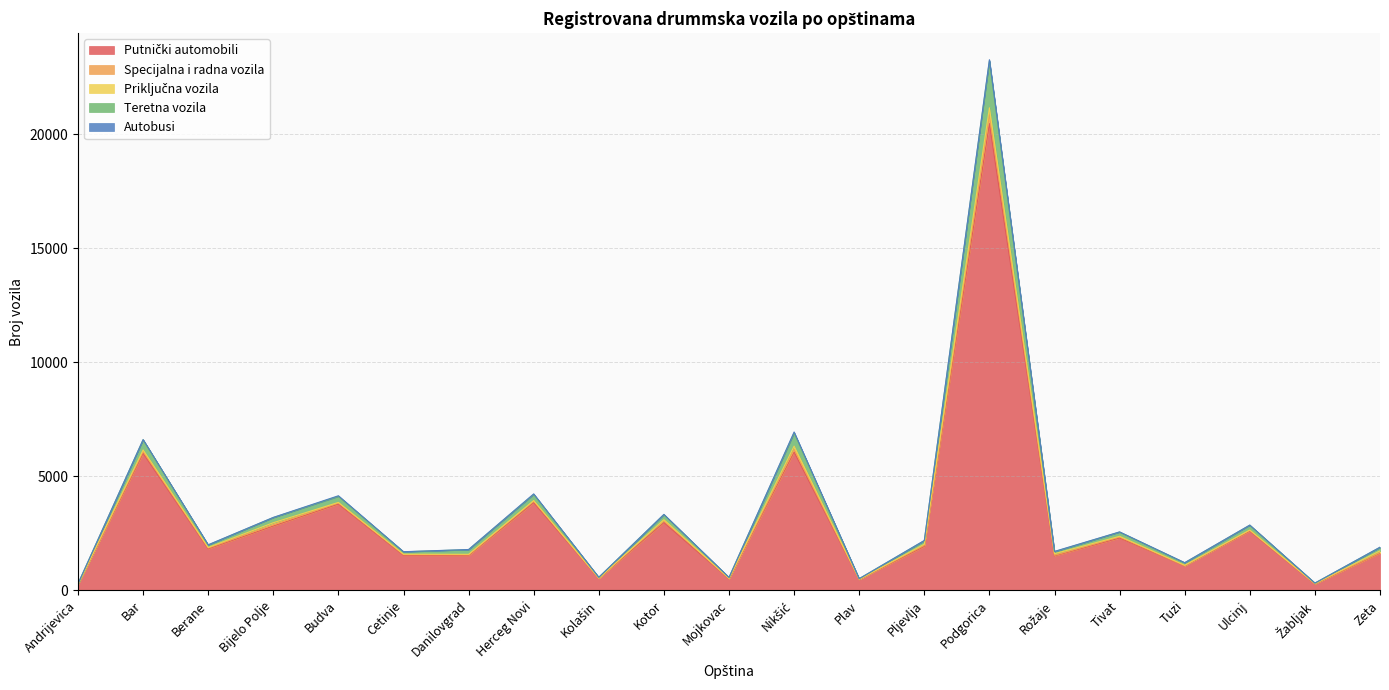

Where is the first local maximum for Putnički automobili?

Bar